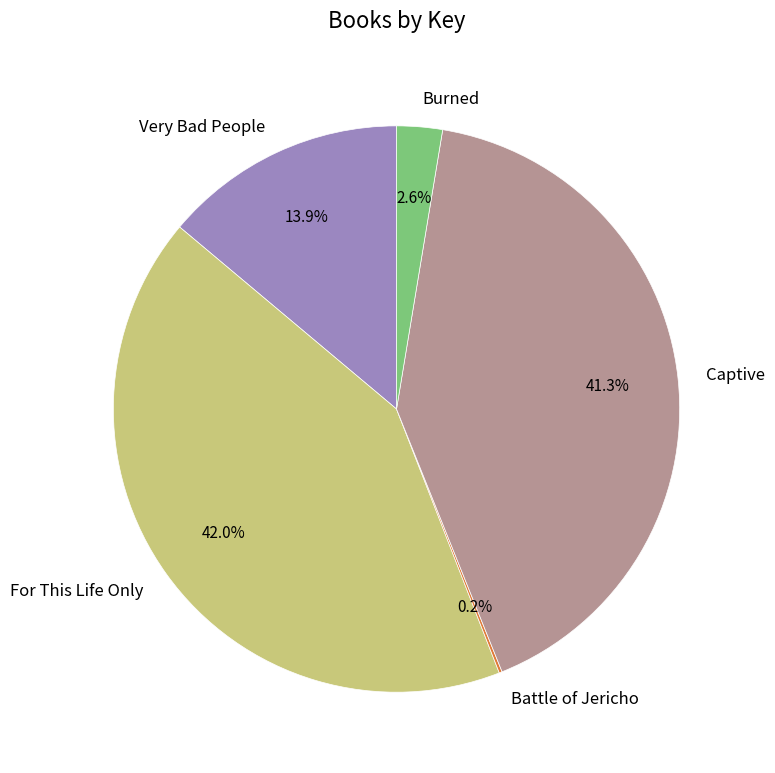

Does For This Life Only represent more than half of the total?

No